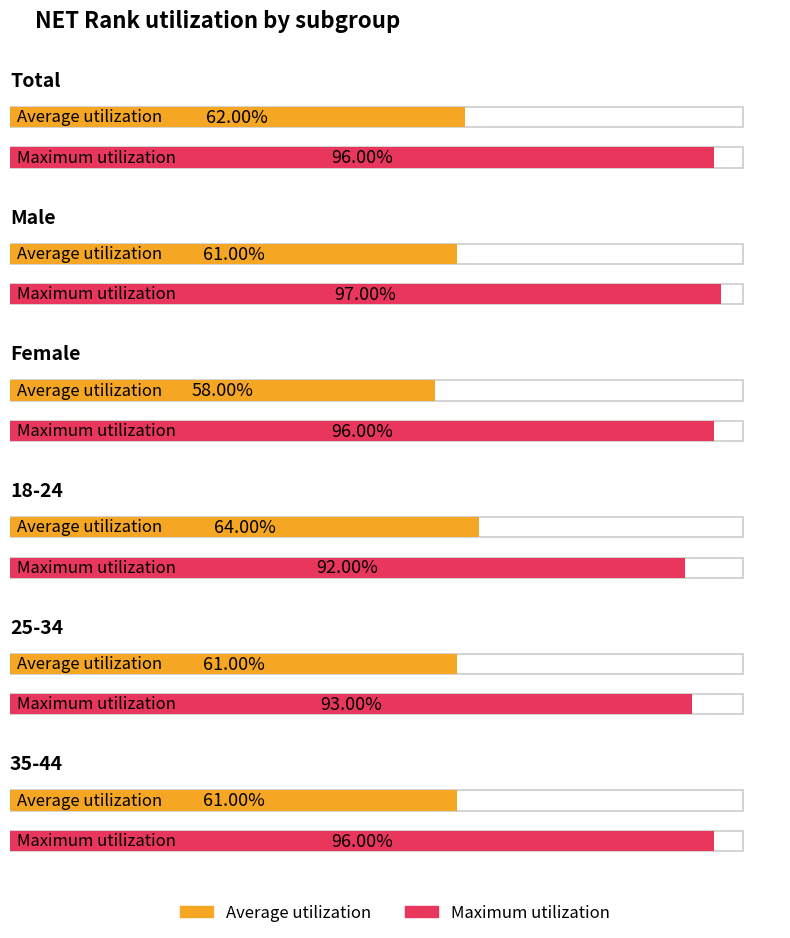

Reading left to right, extract all data points from this chart.

Average utilization: 0.6	0.6	0.6	0.6	0.6	0.6
Maximum utilization: 1.0	1.0	1.0	0.9	0.9	1.0